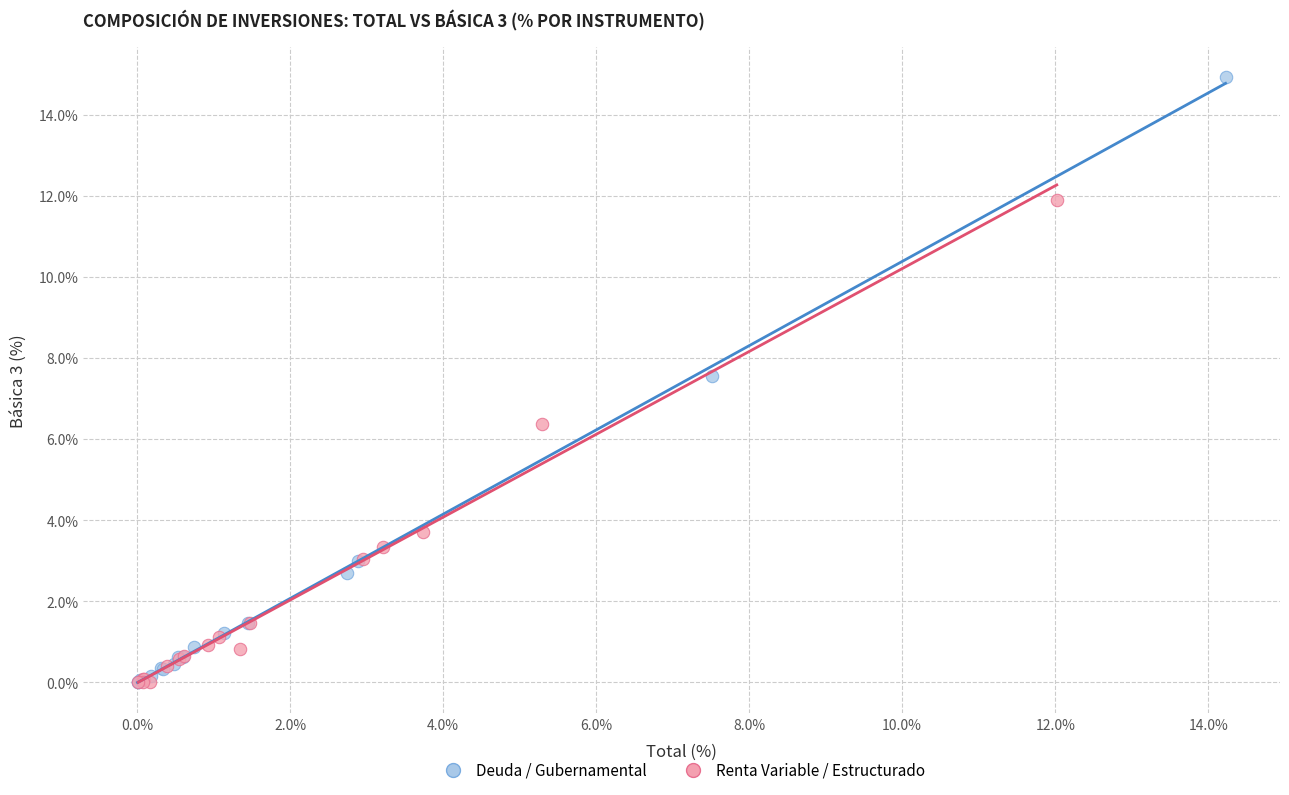

Which series has the largest Y range (max minus min)?

Deuda / Gubernamental